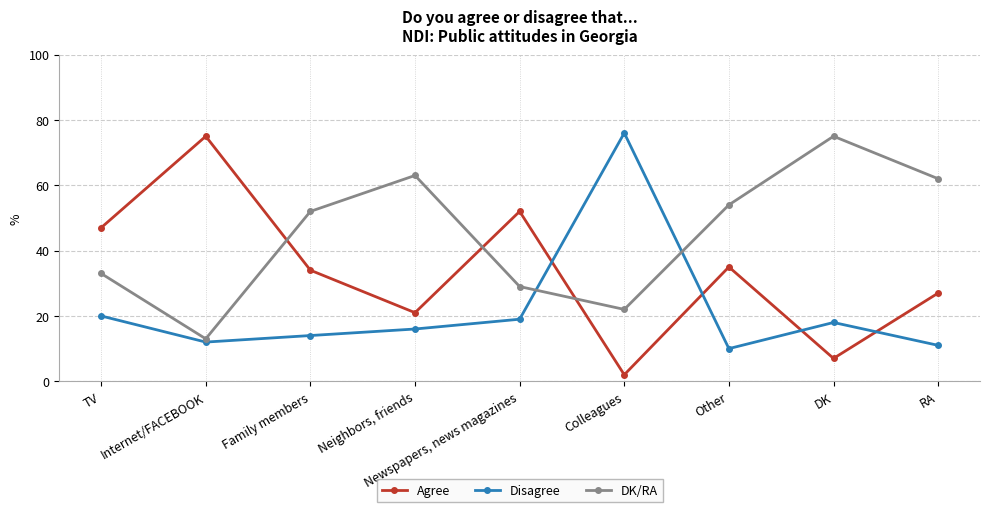

Read the Disagree value at Internet/FACEBOOK, to the nearest 10.

10